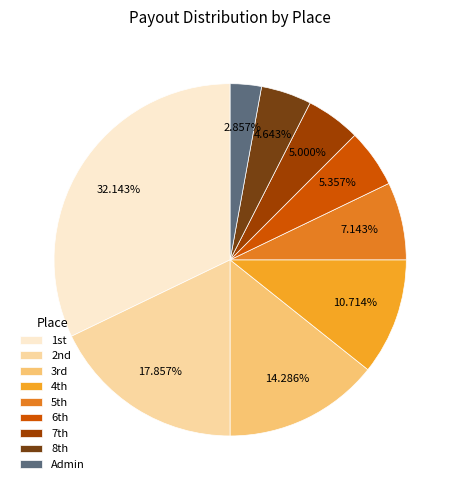

To the nearest percent, what is the difference between the largest and smallest slice percentages?

29%